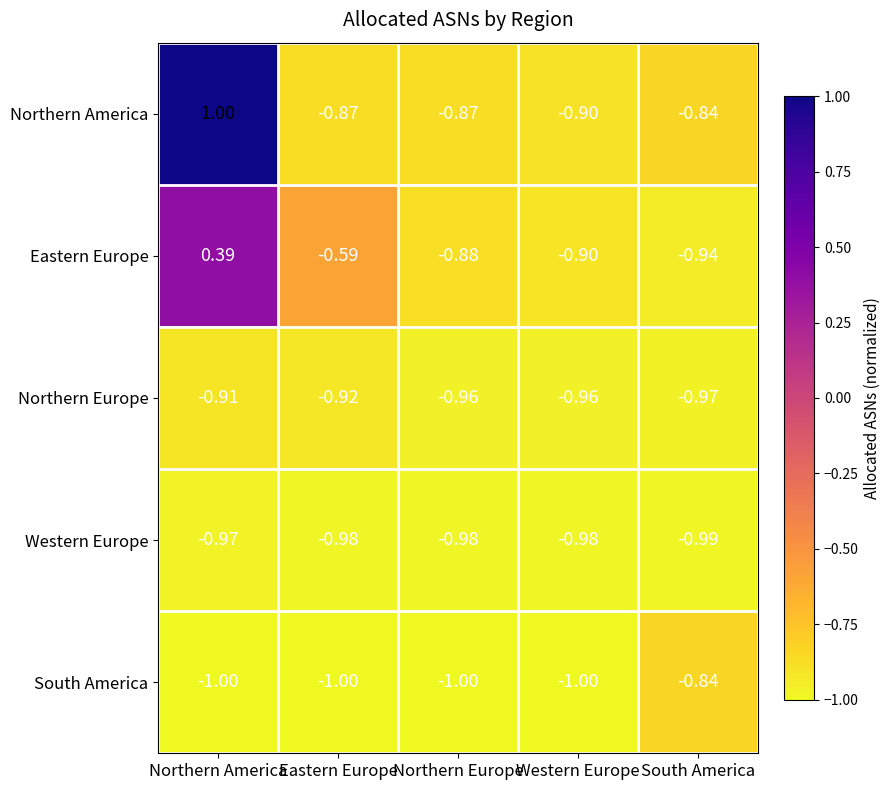

Where is Eastern Europe nearest to the value 0?

Northern America